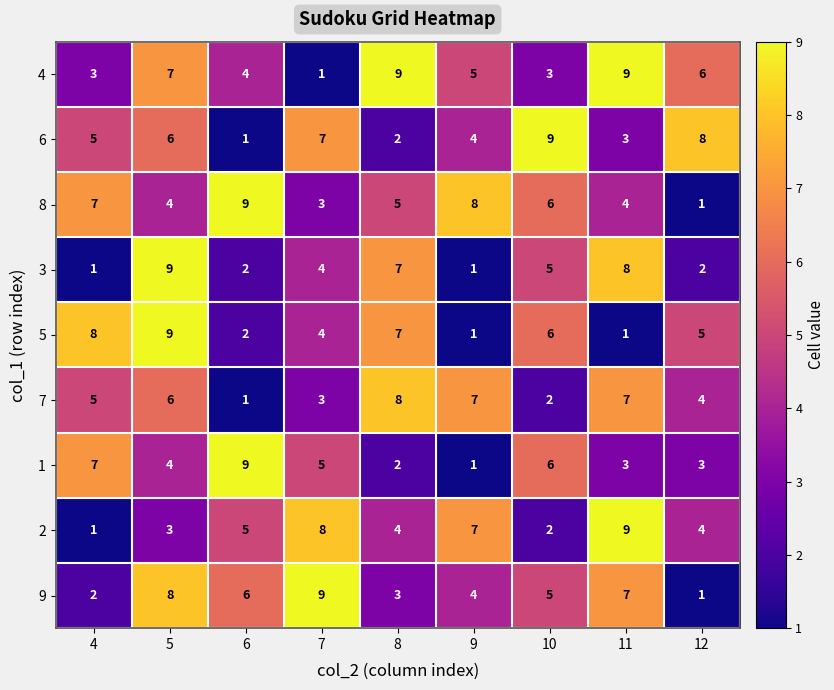

Which category has the lowest value in the 4 series?

7